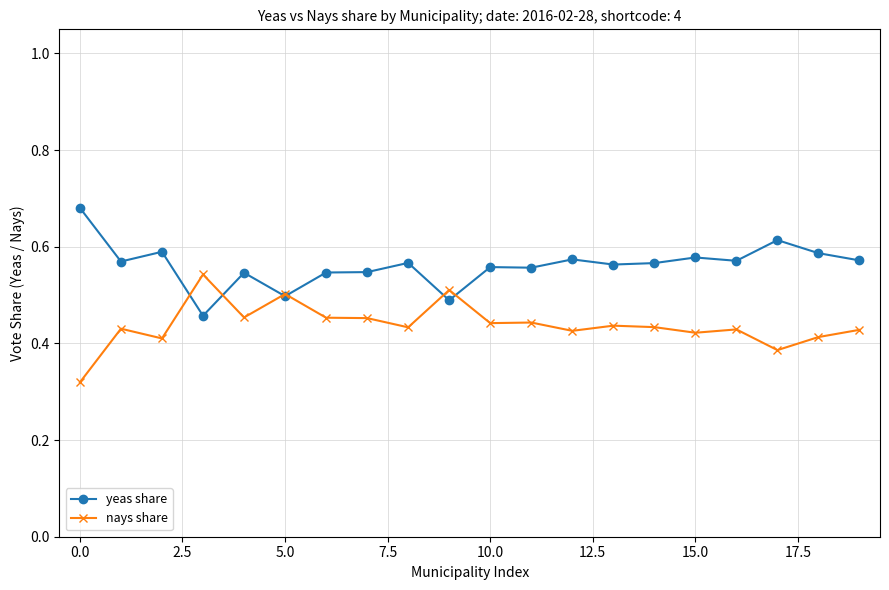

True or false: yeas share has more than 1 points higher than both neighbors.

True